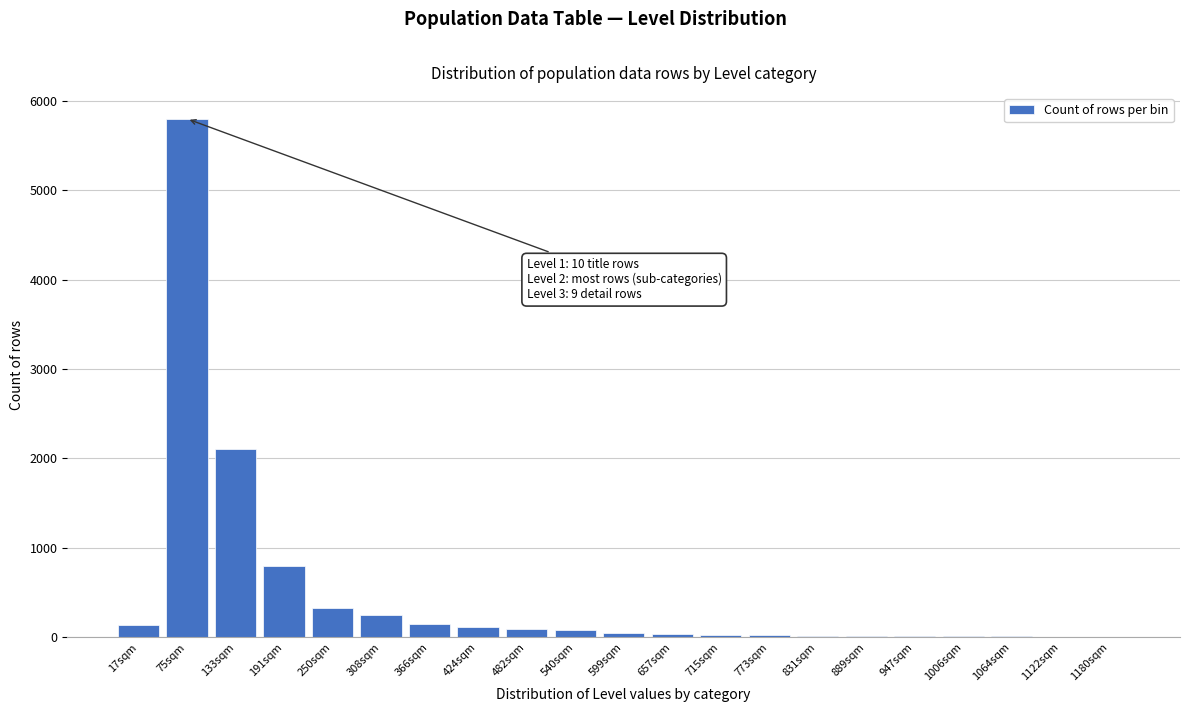

The chart shows a value of 1093 at 191sqm. True or false?

False